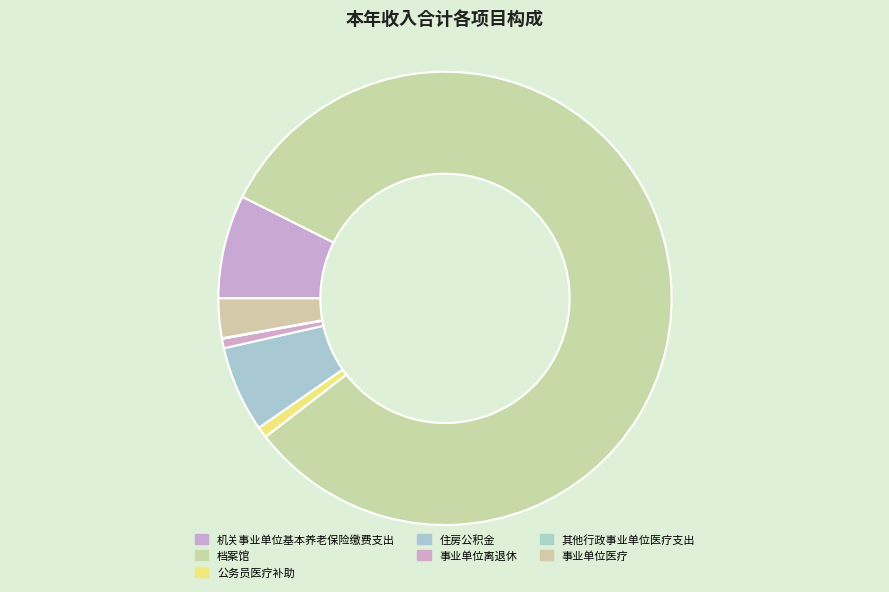

Is there any slice that represents more than half of the pie?

Yes